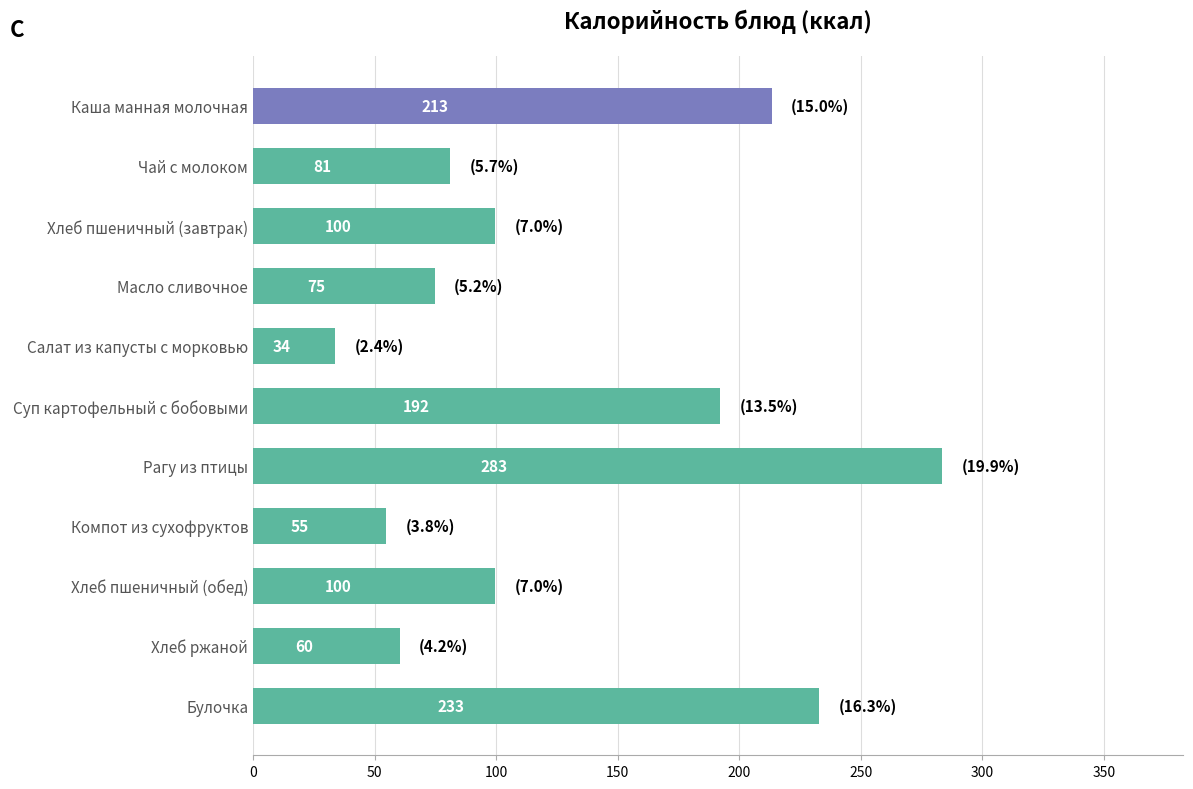

Approximately how many times larger is the value at Чай с молоком compared to Масло сливочное?

1.1